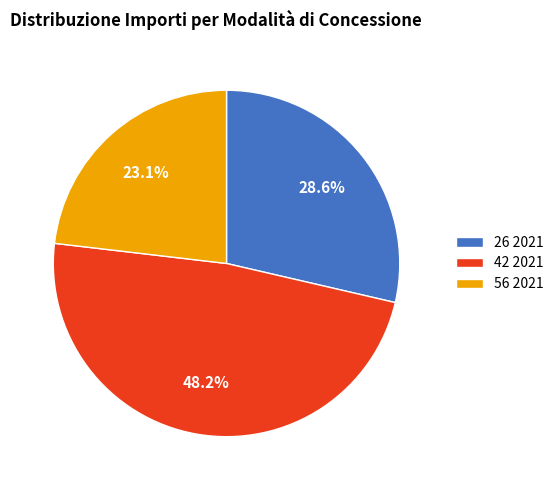

Is there a majority slice in this chart?

No